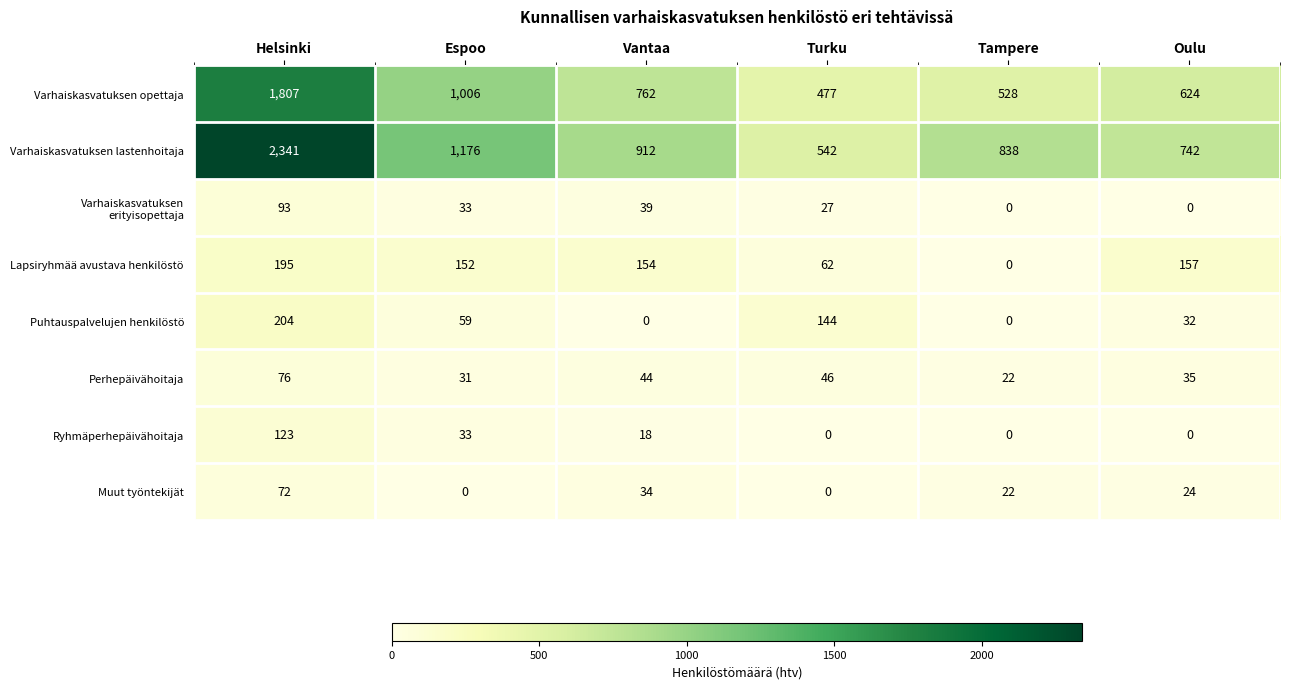

Which series changed the most between Helsinki and Turku?

Varhaiskasvatuksen lastenhoitaja